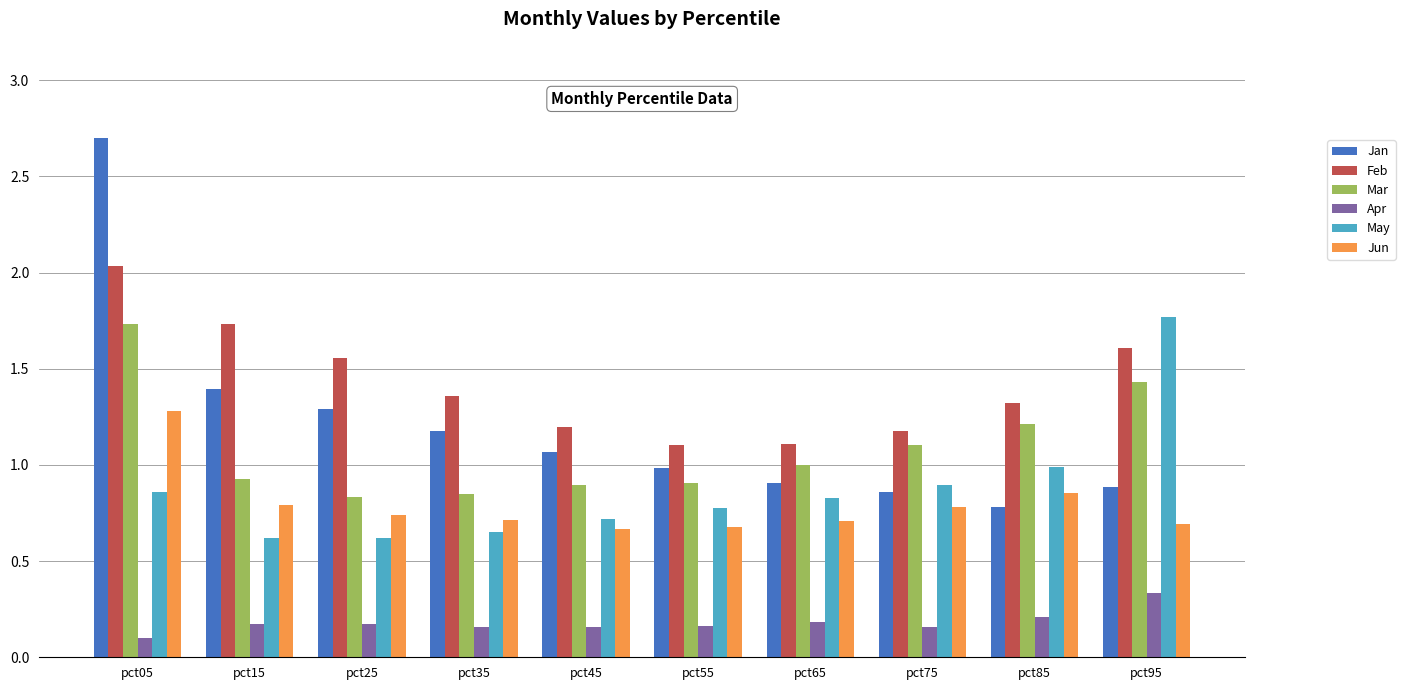

What is the difference between the highest and lowest values at pct35?

1.2